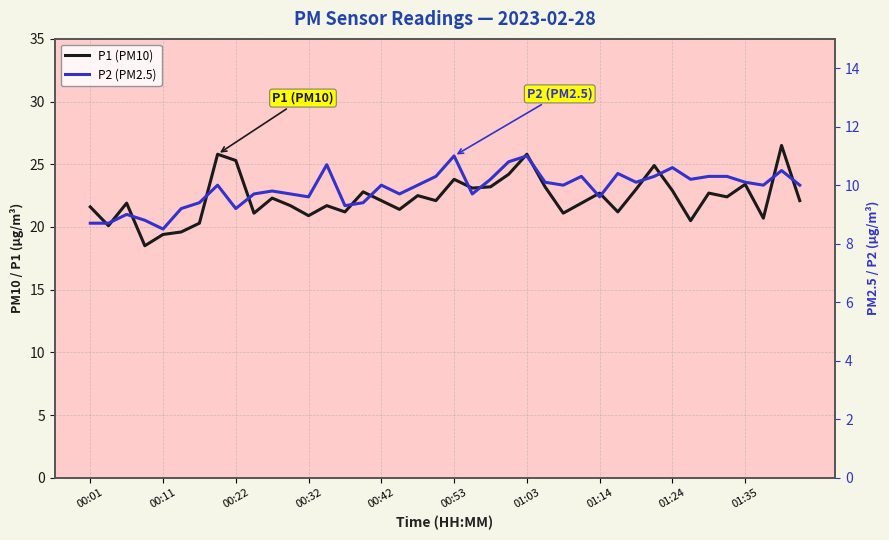

What is the difference between the highest and lowest values at 30?

12.9